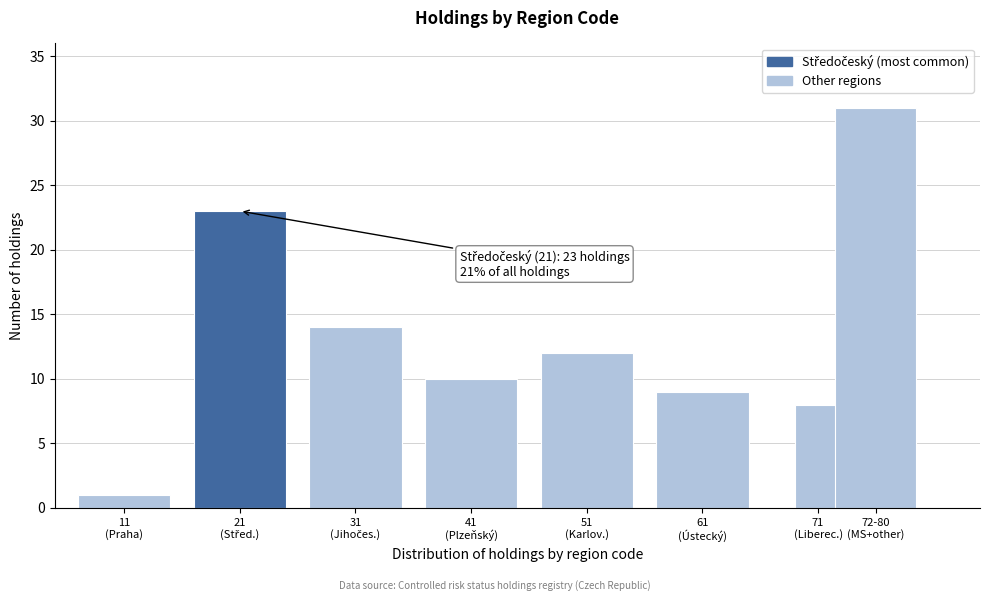

Reading left to right, transcribe all the data shown in this chart.

1	23	14	10	12	9	8	31